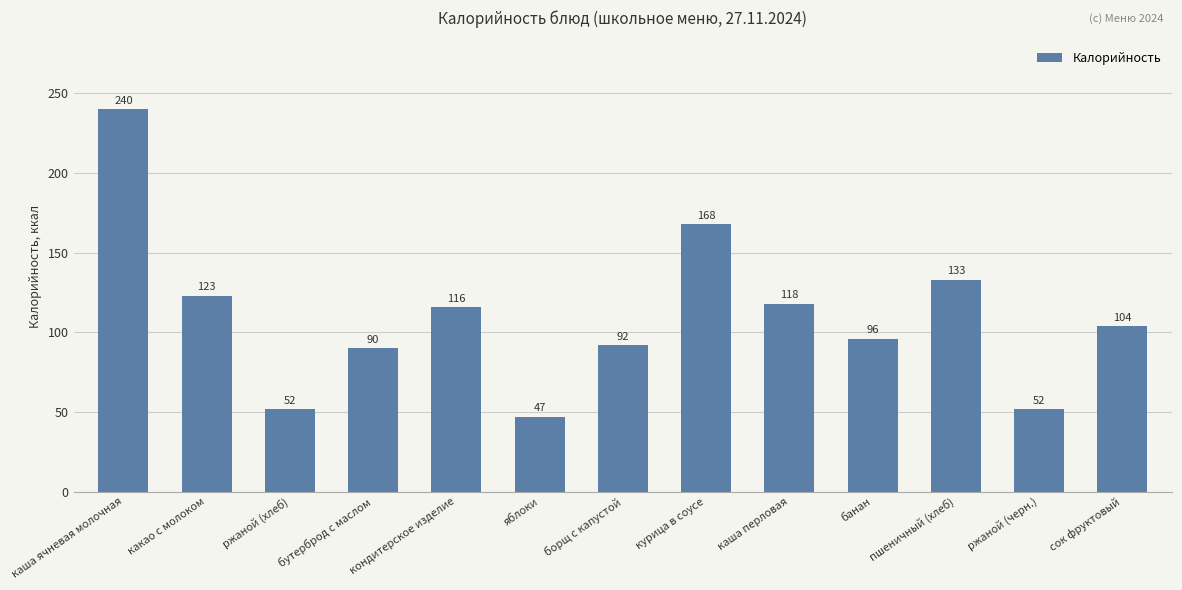

Between яблоки and сок фруктовый, which is larger?

сок фруктовый